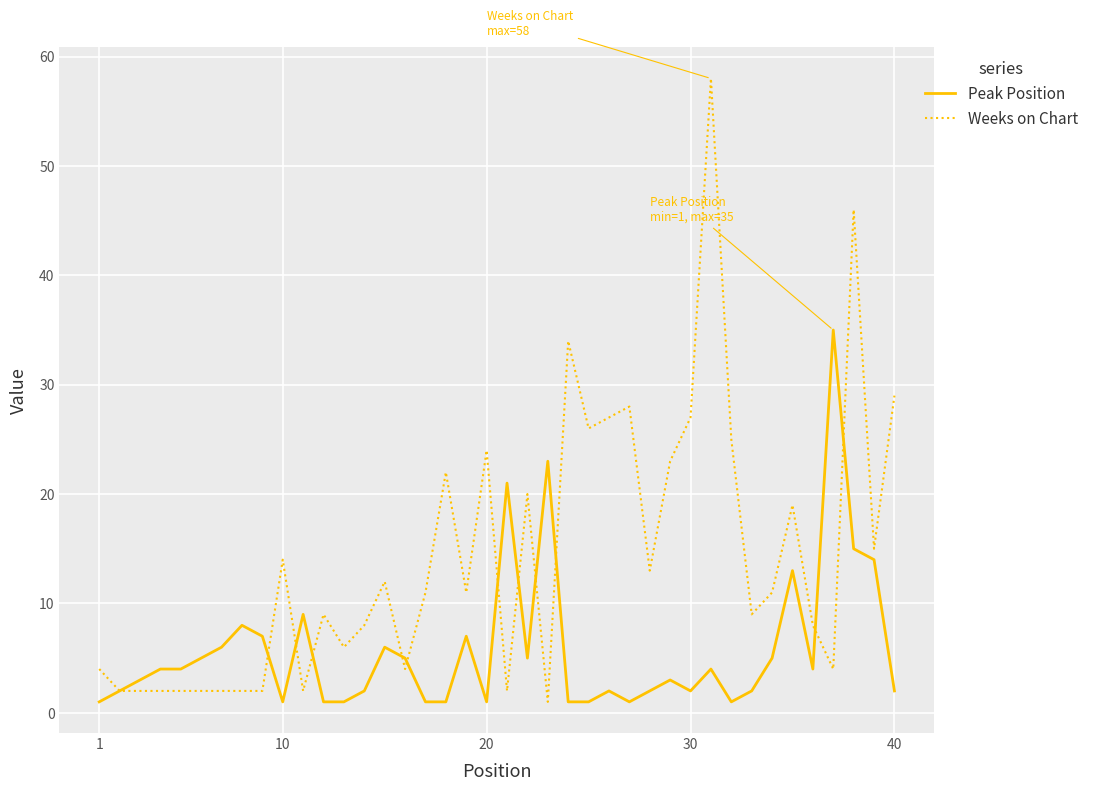

What is the maximum value for Weeks on Chart?

58